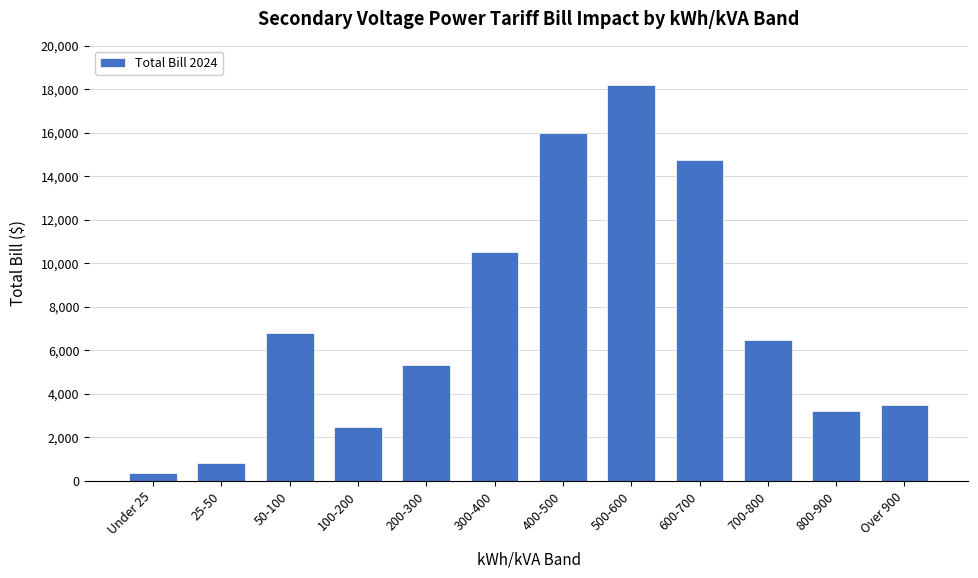

Reading right to left, transcribe all the data shown in this chart.

3500.4	3190.7	6449.5	14741.3	18170.9	15973.5	10532.1	5318.2	2476.8	6791.9	801.4	344.0